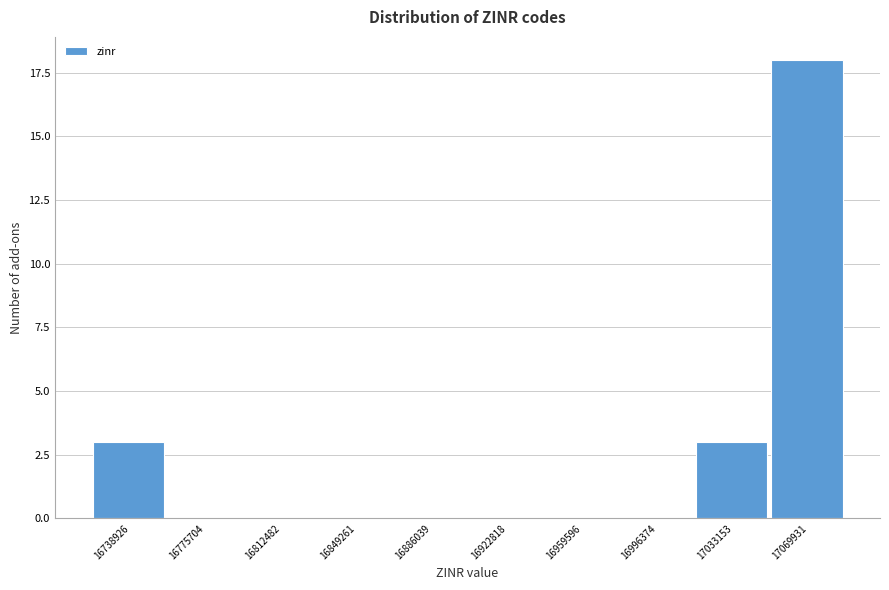

Reading right to left, transcribe all the data shown in this chart.

17069931=18	17033153=3	16996374=0	16959596=0	16922818=0	16886039=0	16849261=0	16812482=0	16775704=0	16738926=3